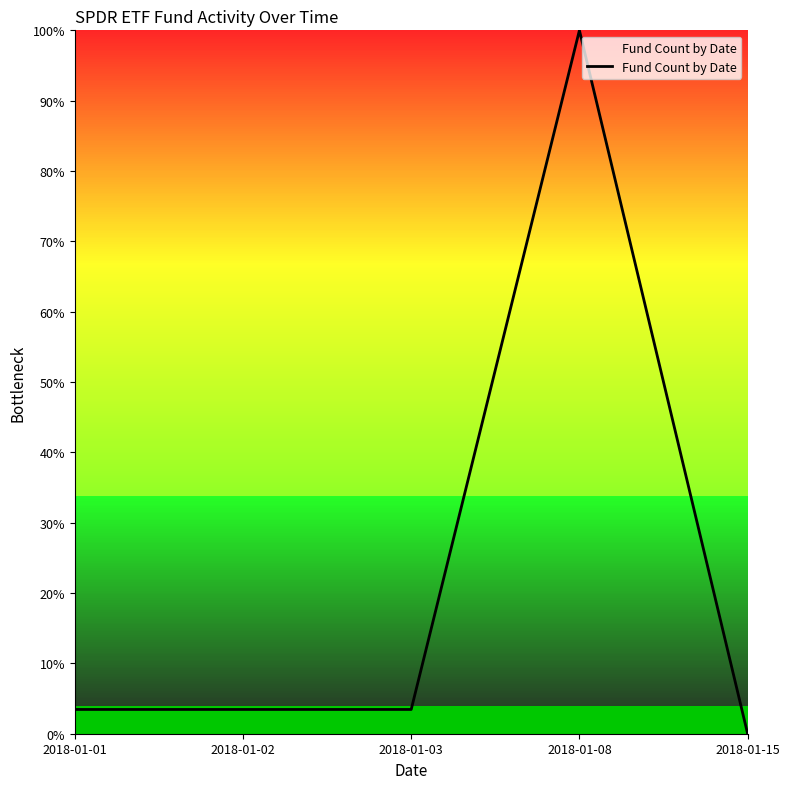

What is the difference between the maximum and minimum values?

100.0